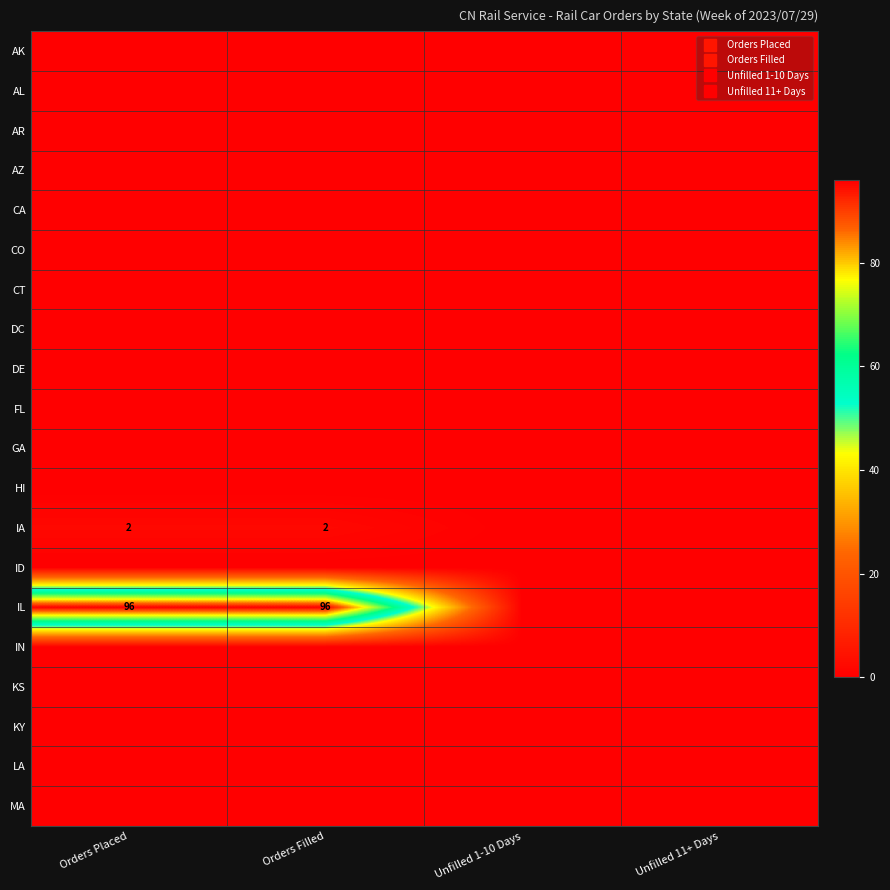

How many categories are shown in the chart?

4